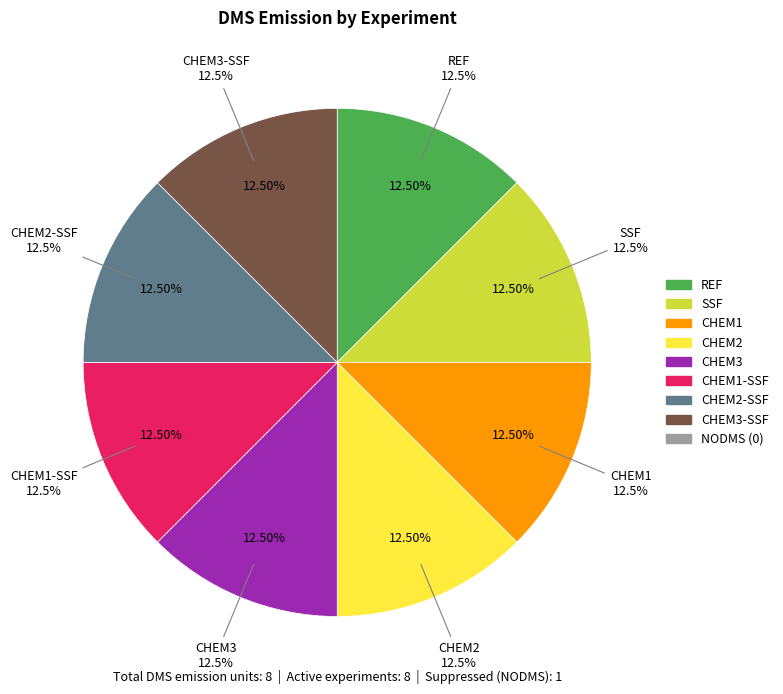

What percentage do CHEM1-SSF and CHEM1 together represent?

25.0%